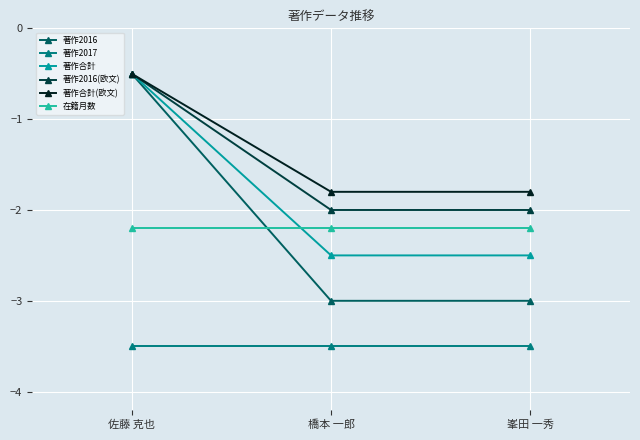

True or false: 著作2016(欧文) has a value of -0.5 at 佐藤 克也.

True